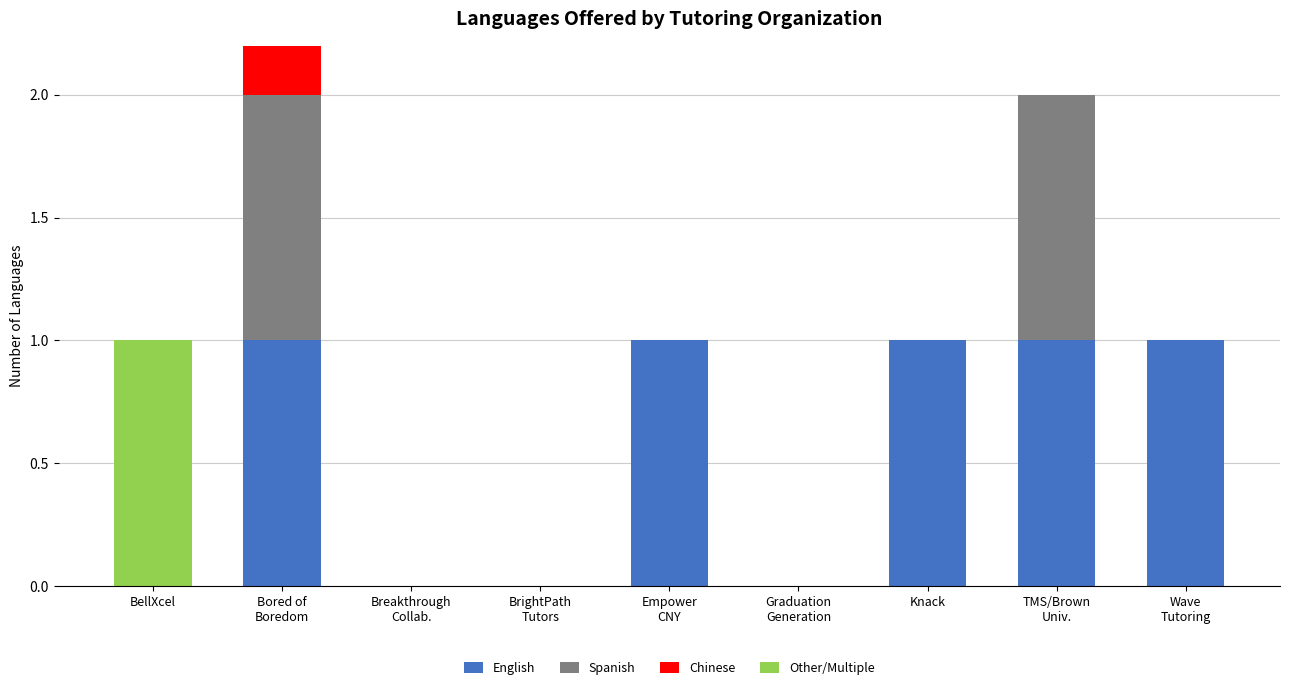

Read the English value at Wave
Tutoring.

1